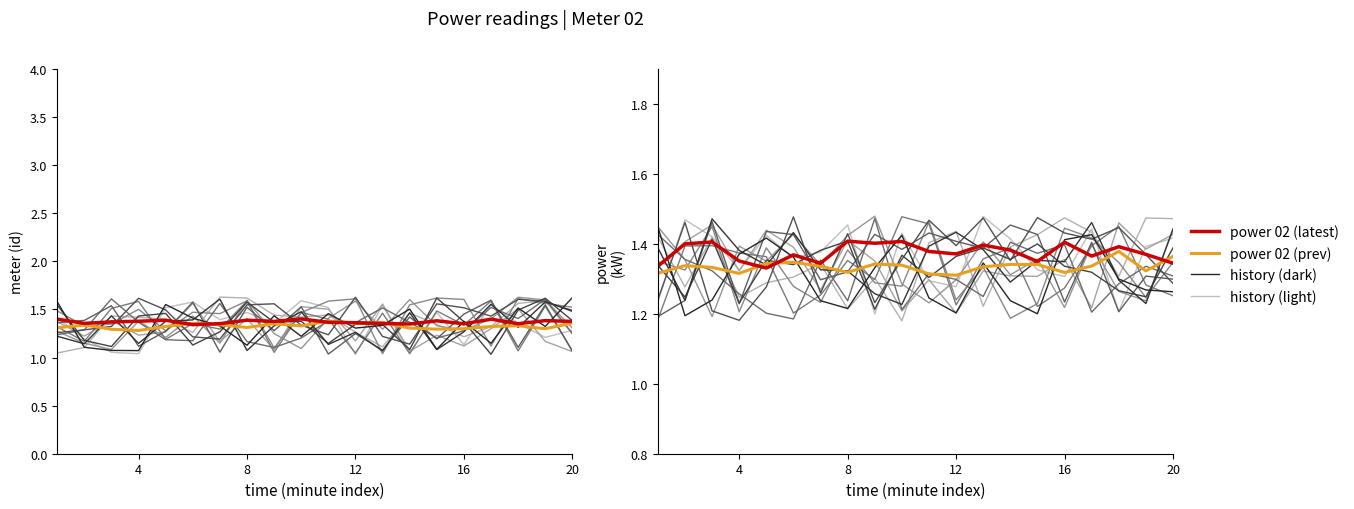

Which series has the largest total across all categories?

power 02 (latest)